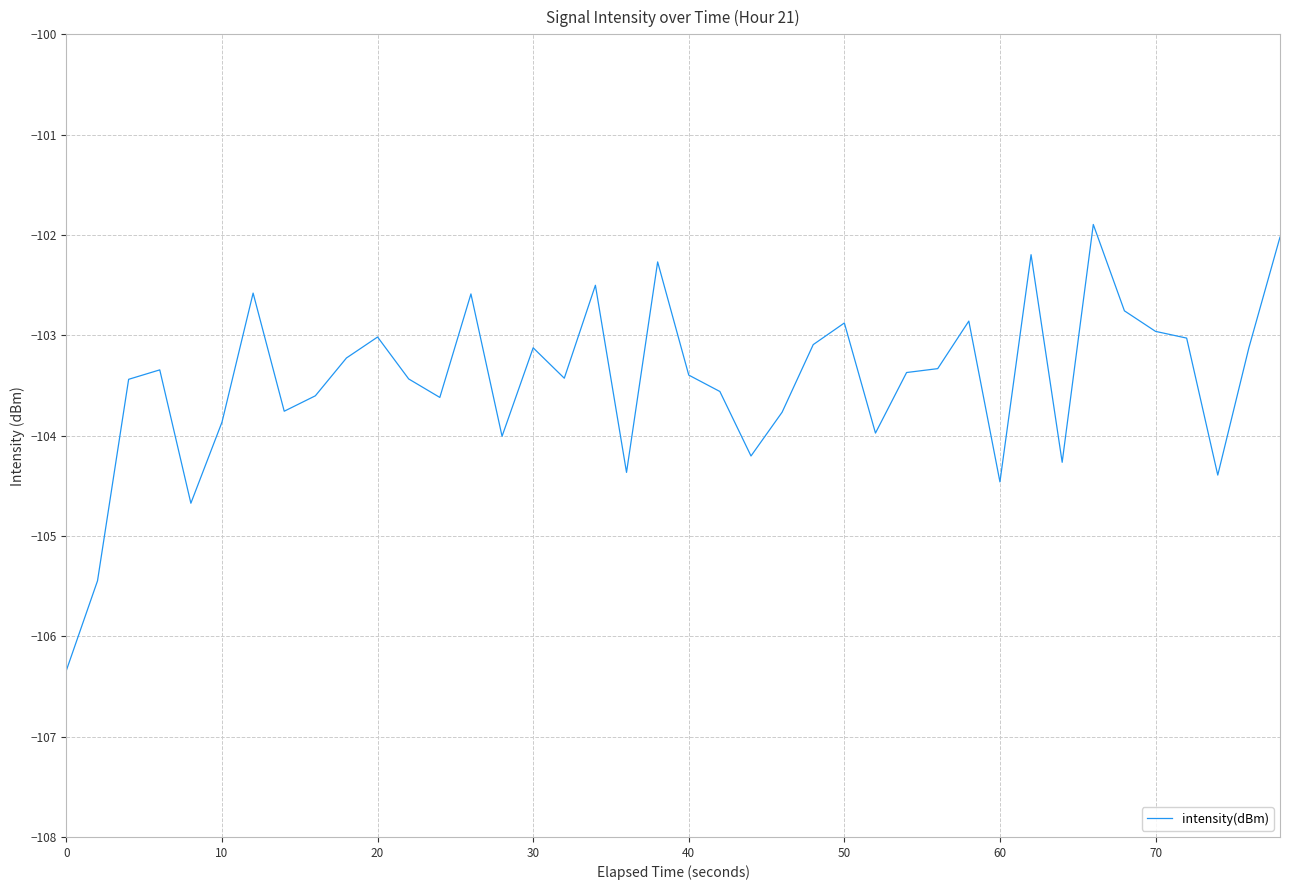

What is the difference between the maximum and minimum values?

4.4